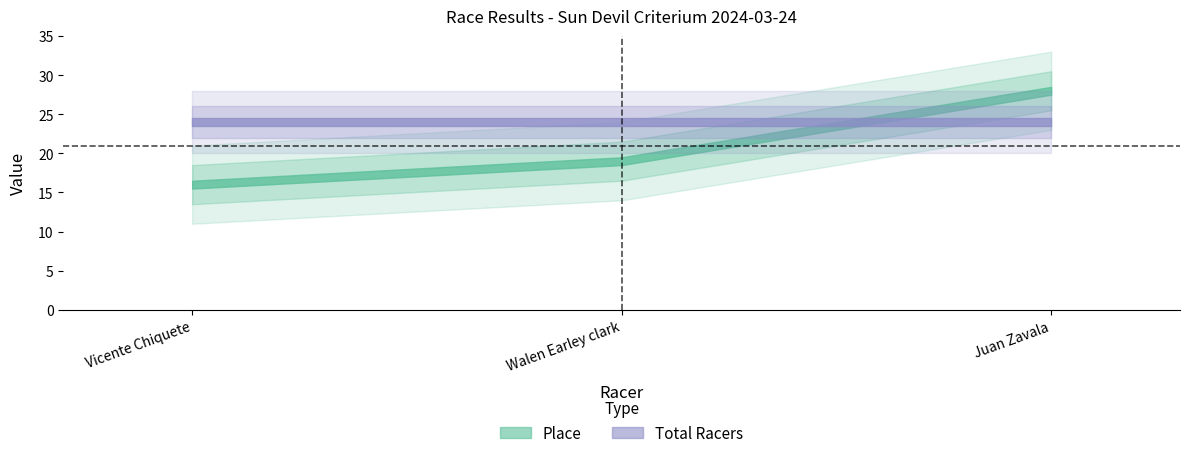

List the series in order of their peak value, highest first.

Place, Total Racers